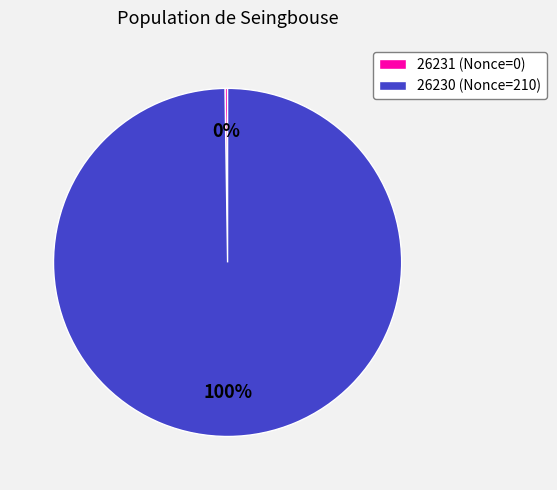

The 26230 (Nonce=210) slice represents 100% of the pie. True or false?

True